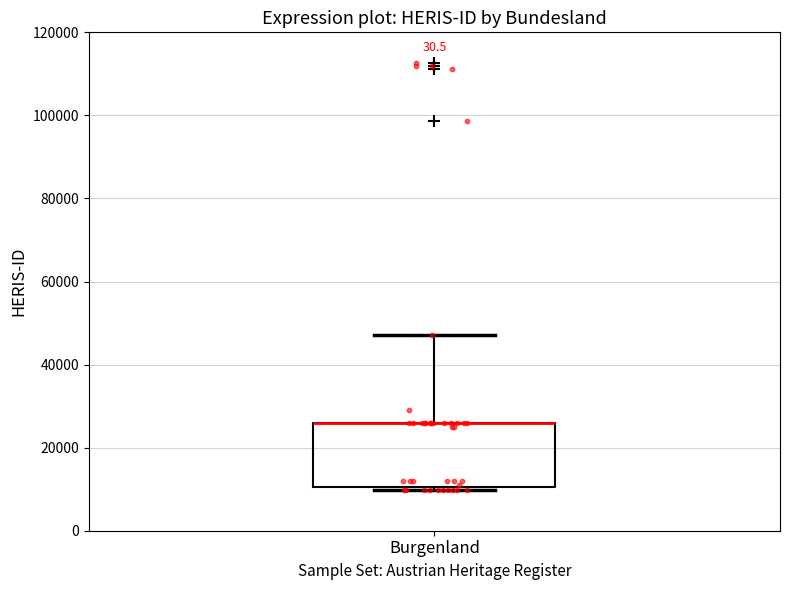

Transcribe this box plot: give where the median line is, the range the box spans, and where the two whiskers end, as read against the y-axis. The values are not printed on the chart, so give them approximately, as read against the axis.

median 26000 (drawn on the box's upper edge), box 10000 to 26000, whiskers 10000 (just below the box's lower edge) to 48000